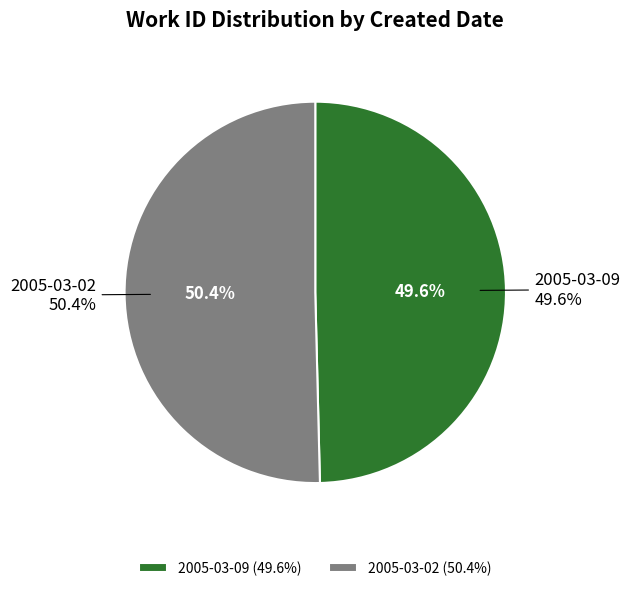

True or false: 2005-03-02 accounts for 50% of the total.

True